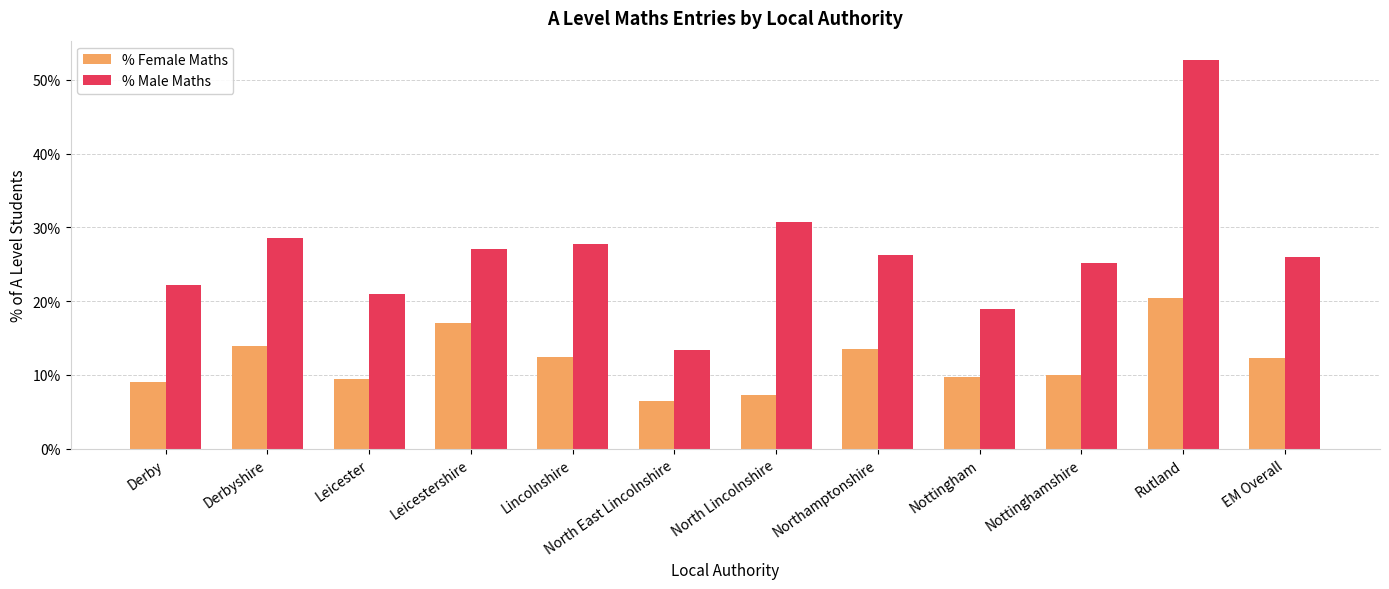

What is the label of the 10th bar from the right?

Leicester